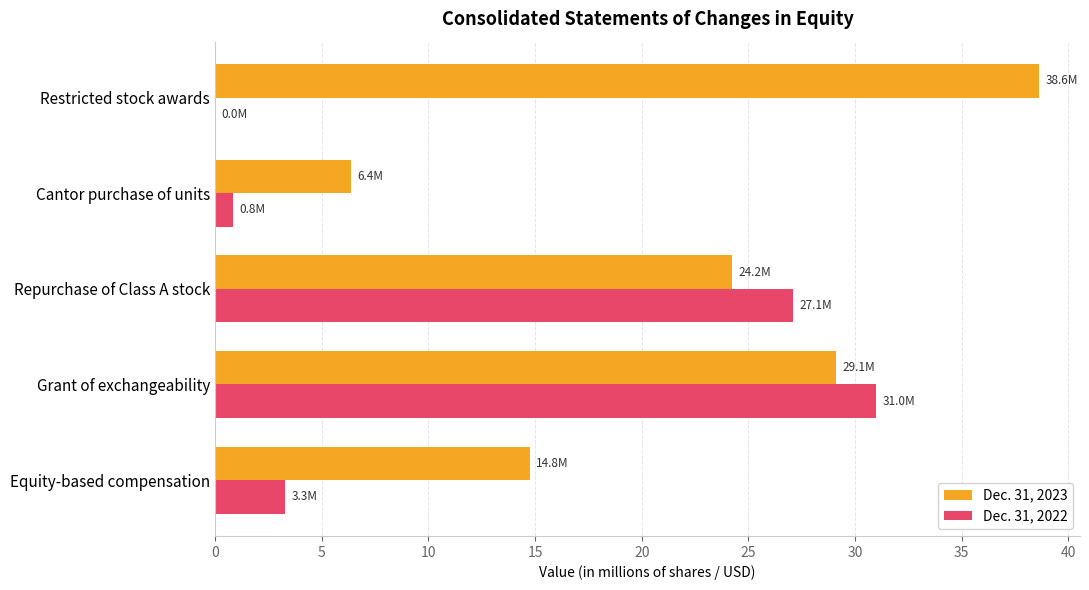

The Dec. 31, 2023 series shows 55.5 at Restricted stock awards. True or false?

False